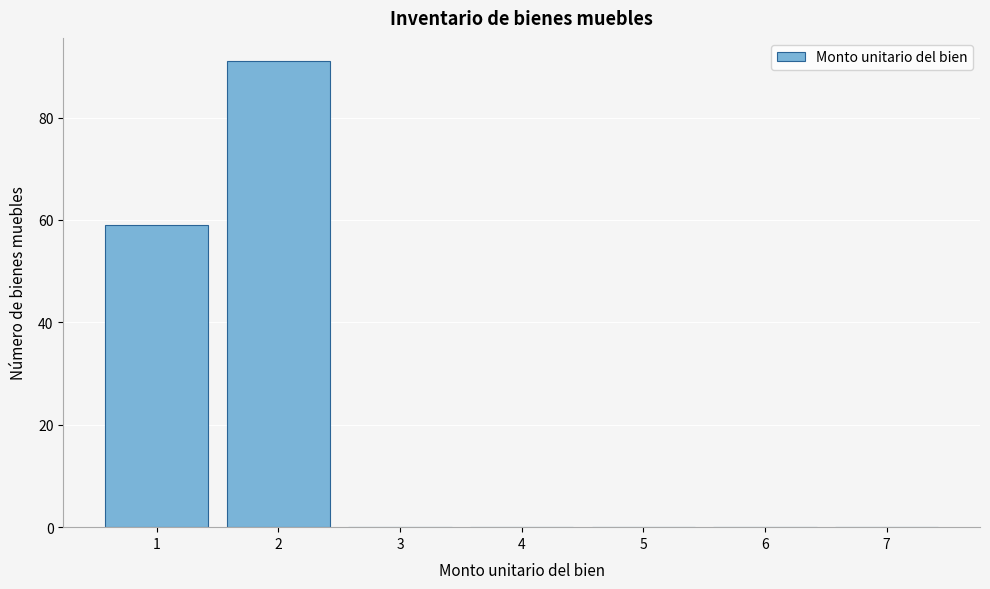

Reading left to right, list every bar in this chart as the range it spans on the x-axis followed by its height. The values are not printed on the chart, so give them approximately, as read against the axis.

0.5 to 1.5: 60
1.5 to 2.5: 92
2.5 to 3.5: 0
3.5 to 4.5: 0
4.5 to 5.5: 0
5.5 to 6.5: 0
6.5 to 7.5: 0